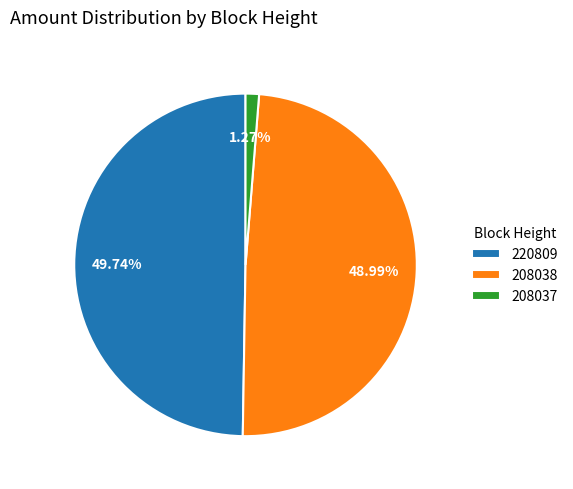

Does 208038 represent more than half of the total?

No